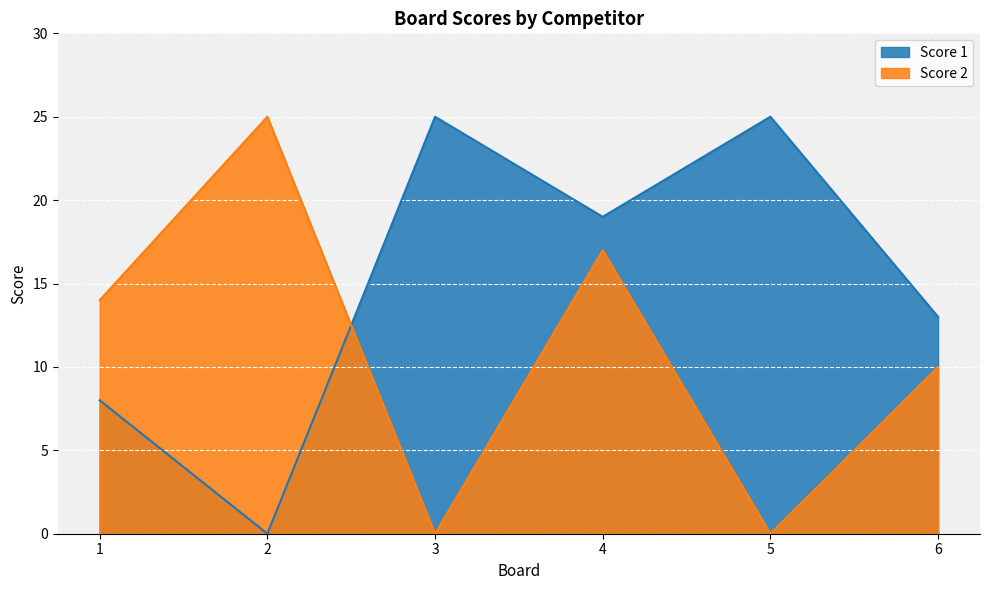

At which category is the sum across all series the highest?

4